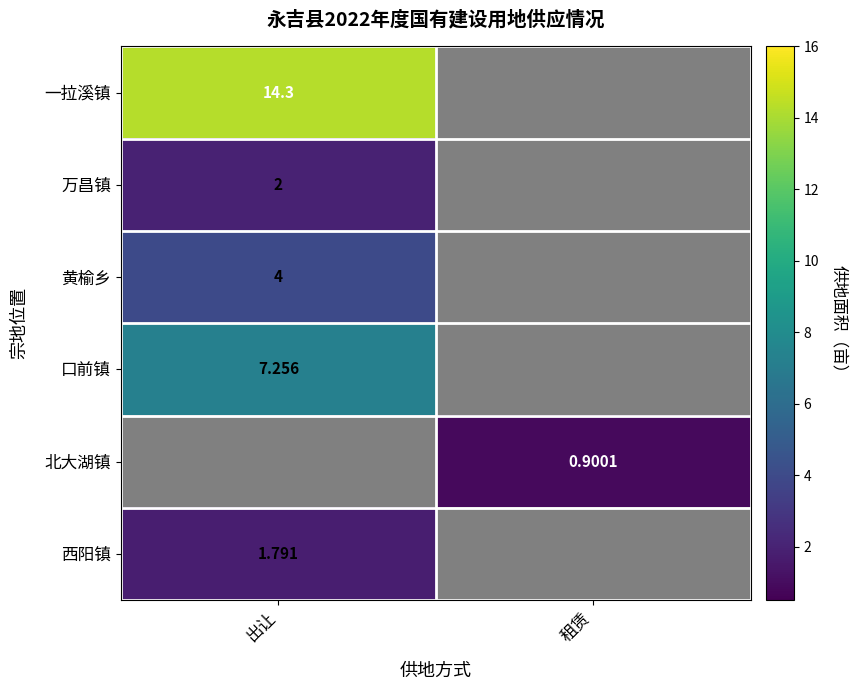

List the labels in order of 一拉溪镇 value, largest first.

出让, 租赁